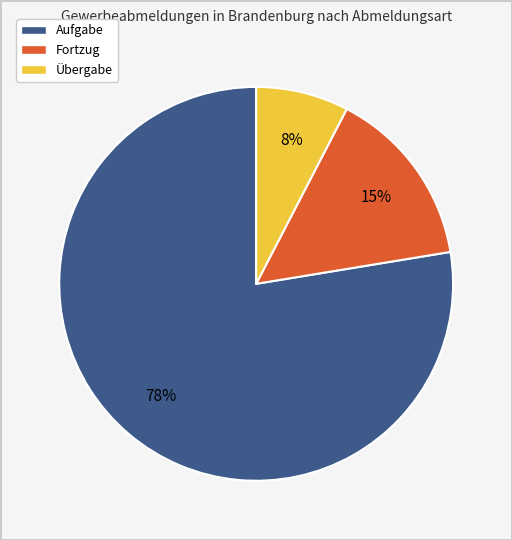

Do Aufgabe and Übergabe together represent more than half of the pie?

Yes